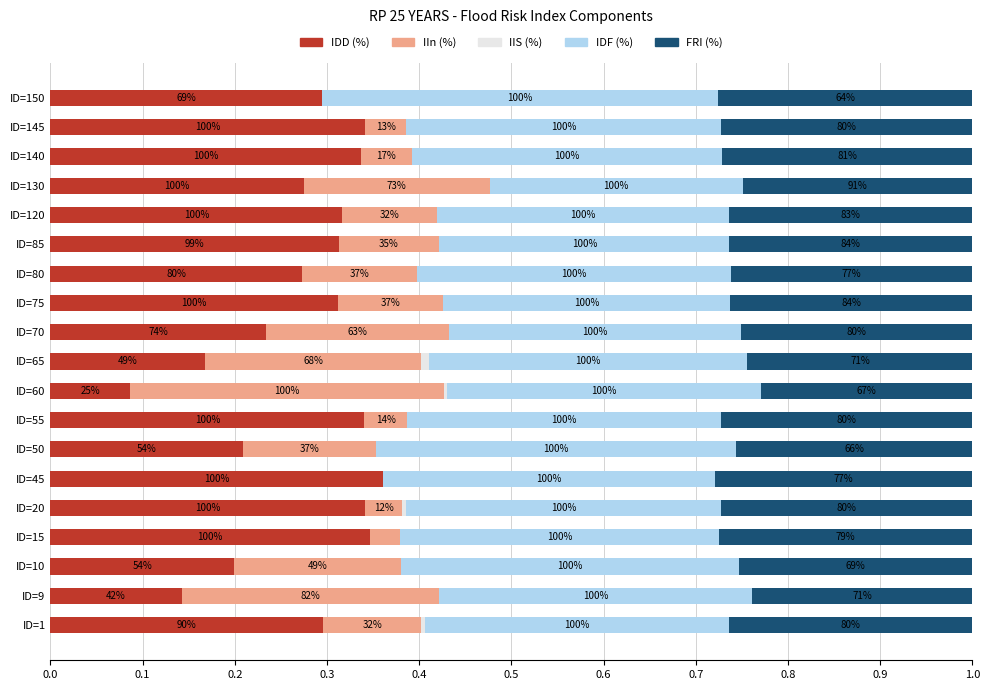

Which series has the largest range (max minus min)?

IIn (%)